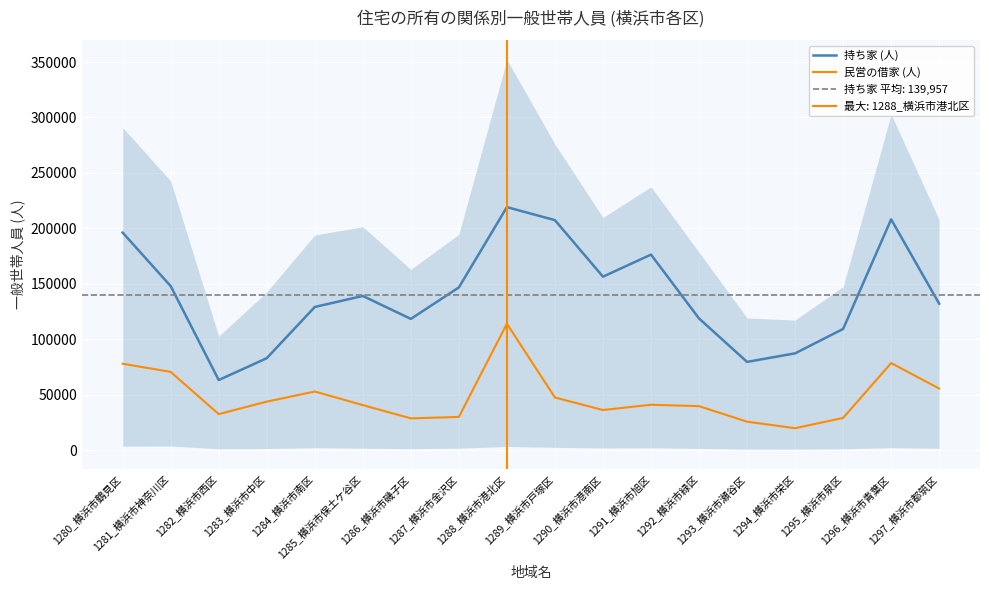

What position from the right is 1284_横浜市南区?

14